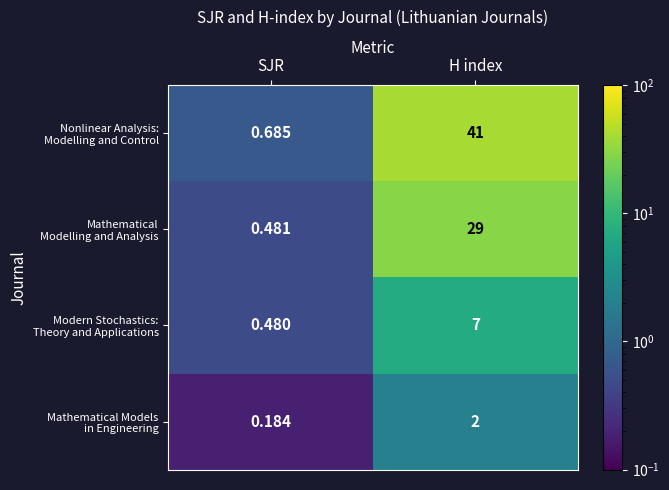

Which category has the highest value across all series?

H index